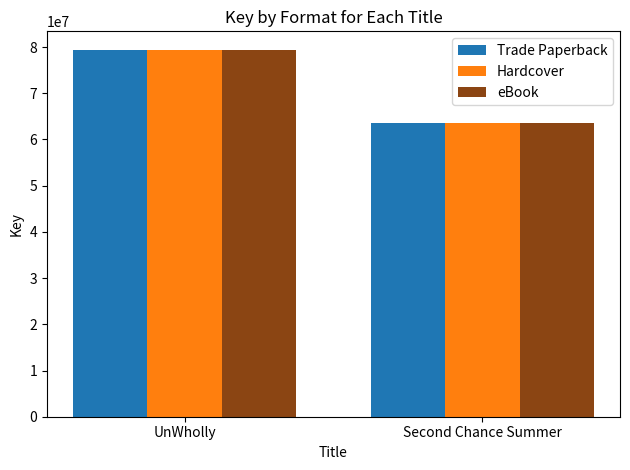

How many bars are there in each group?

3